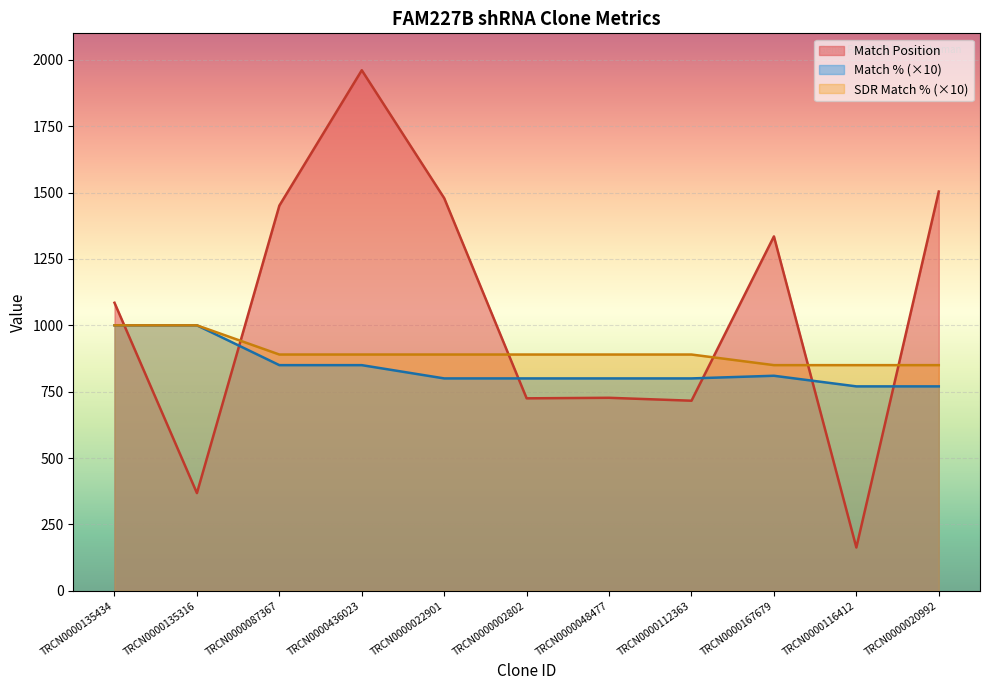

After their last crossing, which series has the higher values: Match Position or SDR Match %?

Match Position